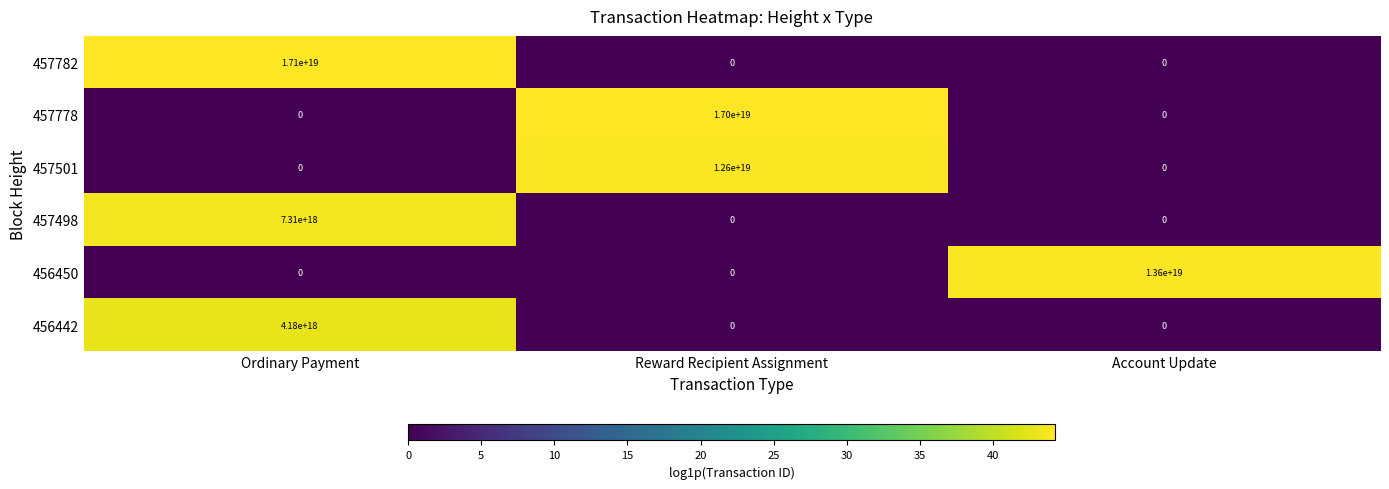

The value of 457498 at Reward Recipient Assignment is 0. True or false?

True